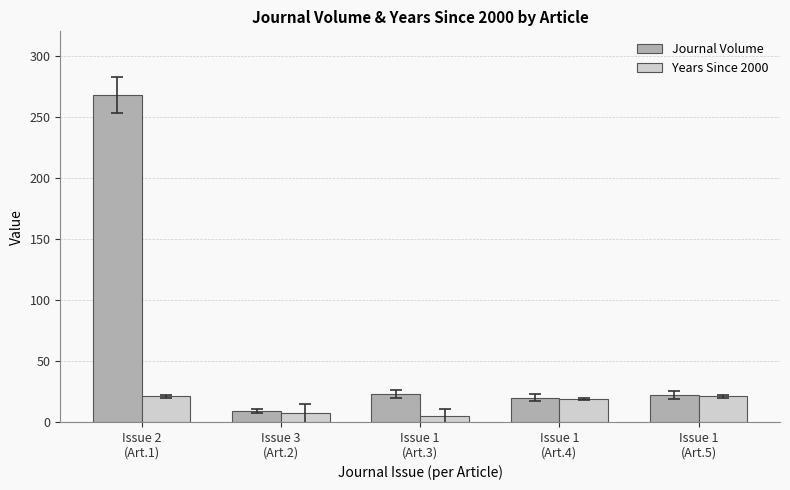

What is the highest value of the Years Since 2000 series?

21